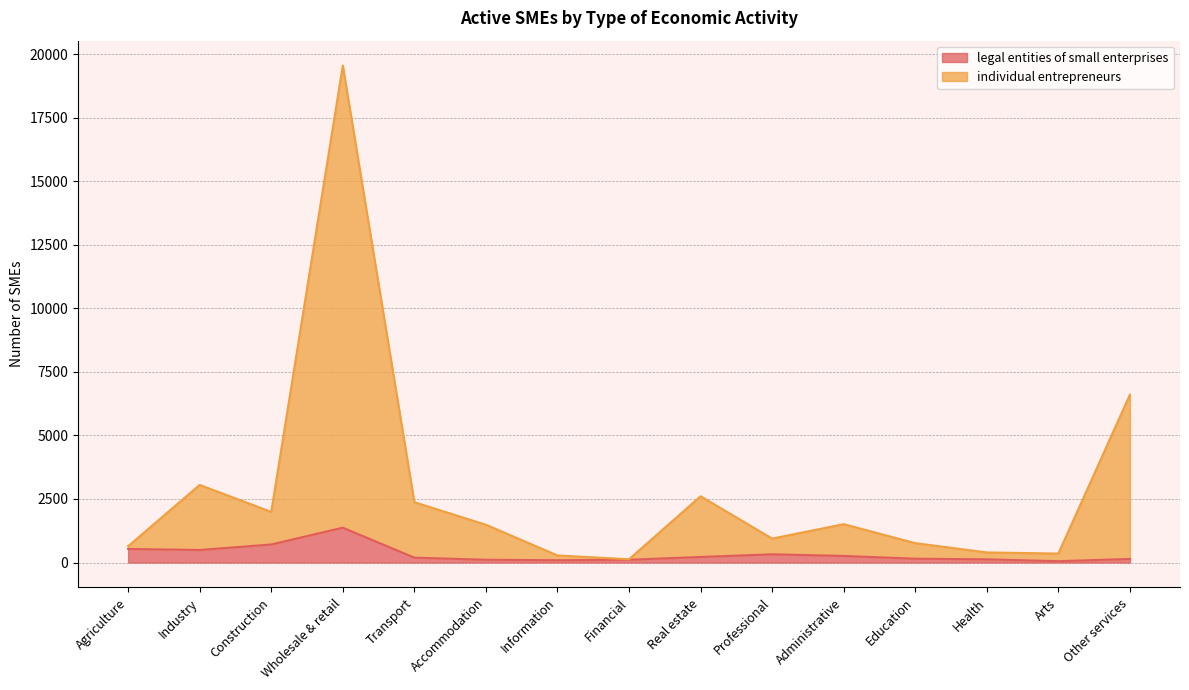

What is the lowest value of the legal entities of small enterprises series?

52